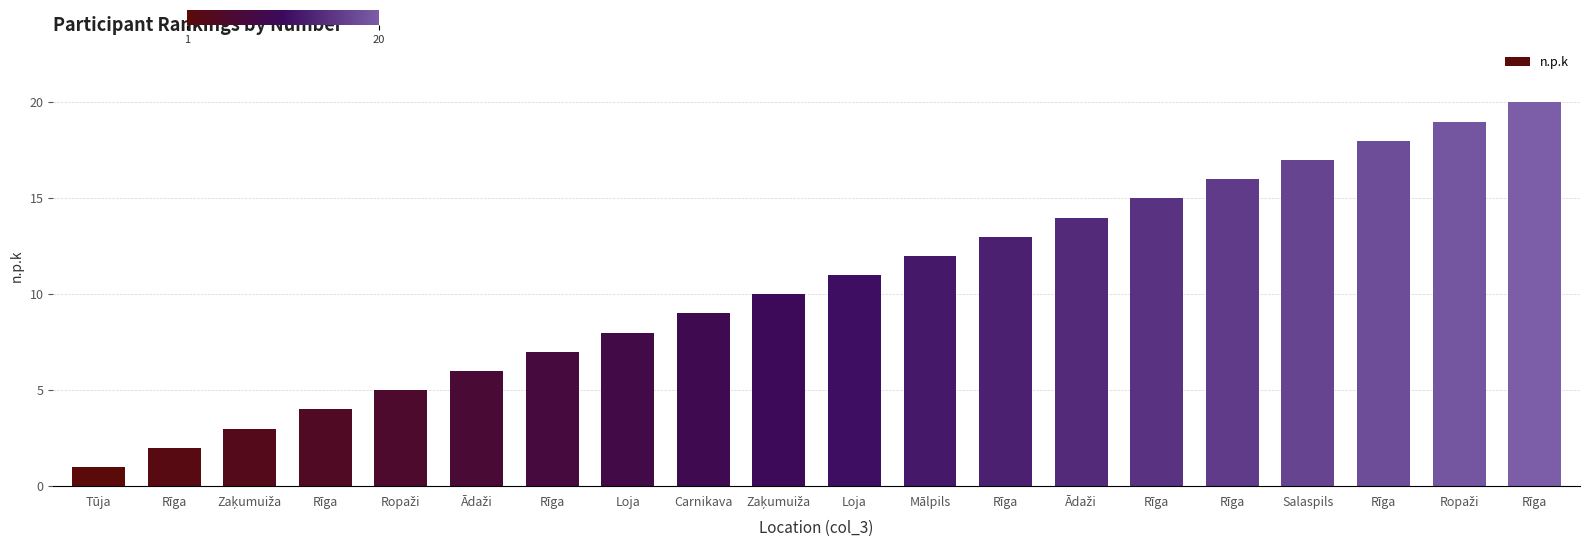

How many values are below 11?

10